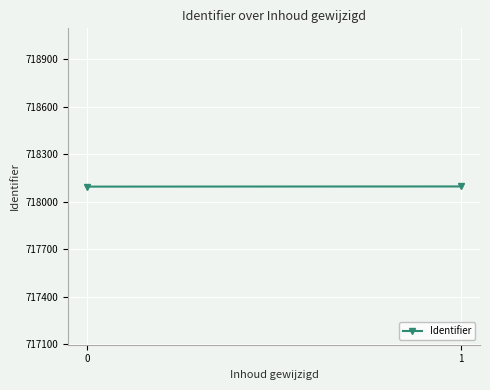

Reading left to right, transcribe all the data shown in this chart.

718096	718097